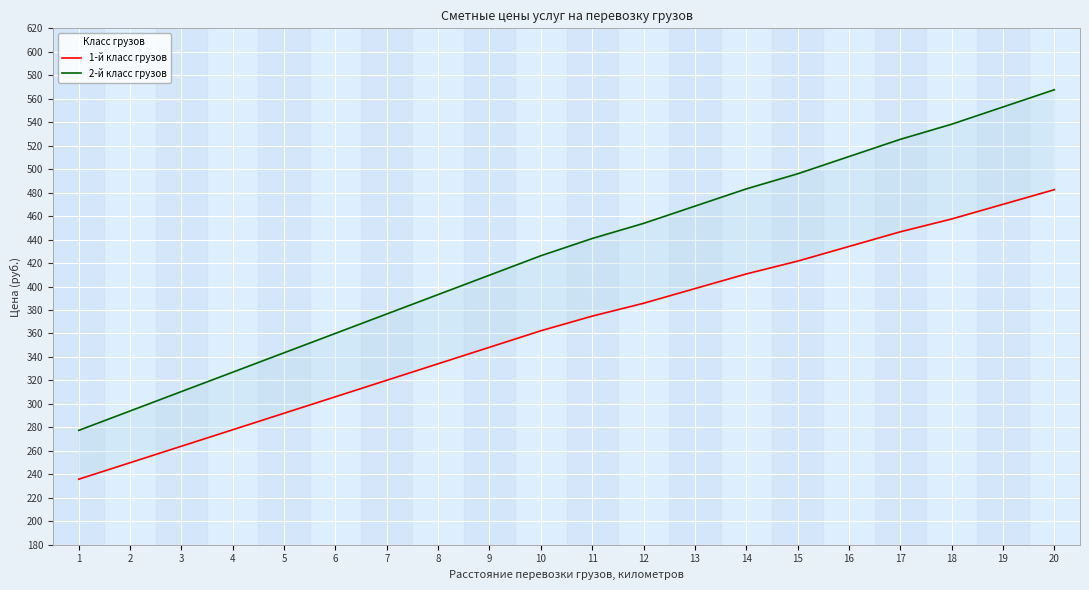

Where is 1-й класс грузов nearest to the value 359?

10